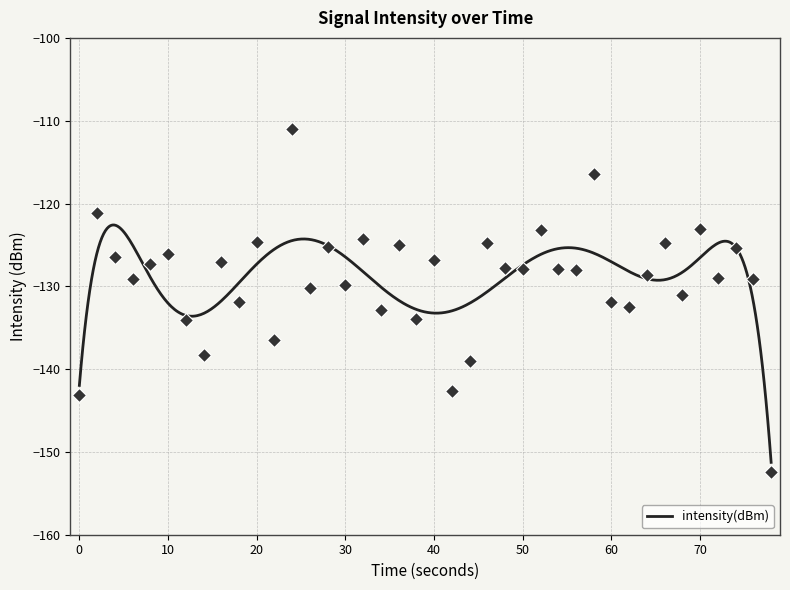

How many lines are shown in the chart?

1